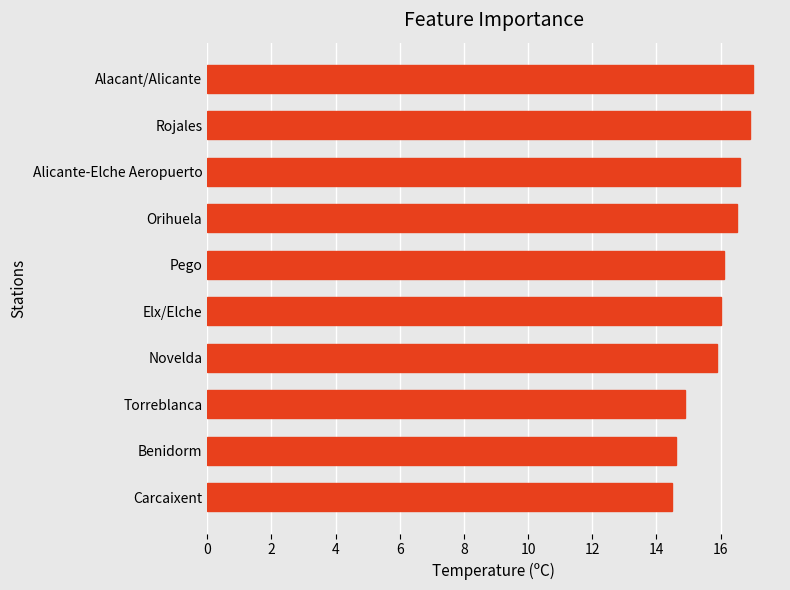

Approximately how many times larger is the value at Orihuela compared to Benidorm?

1.1